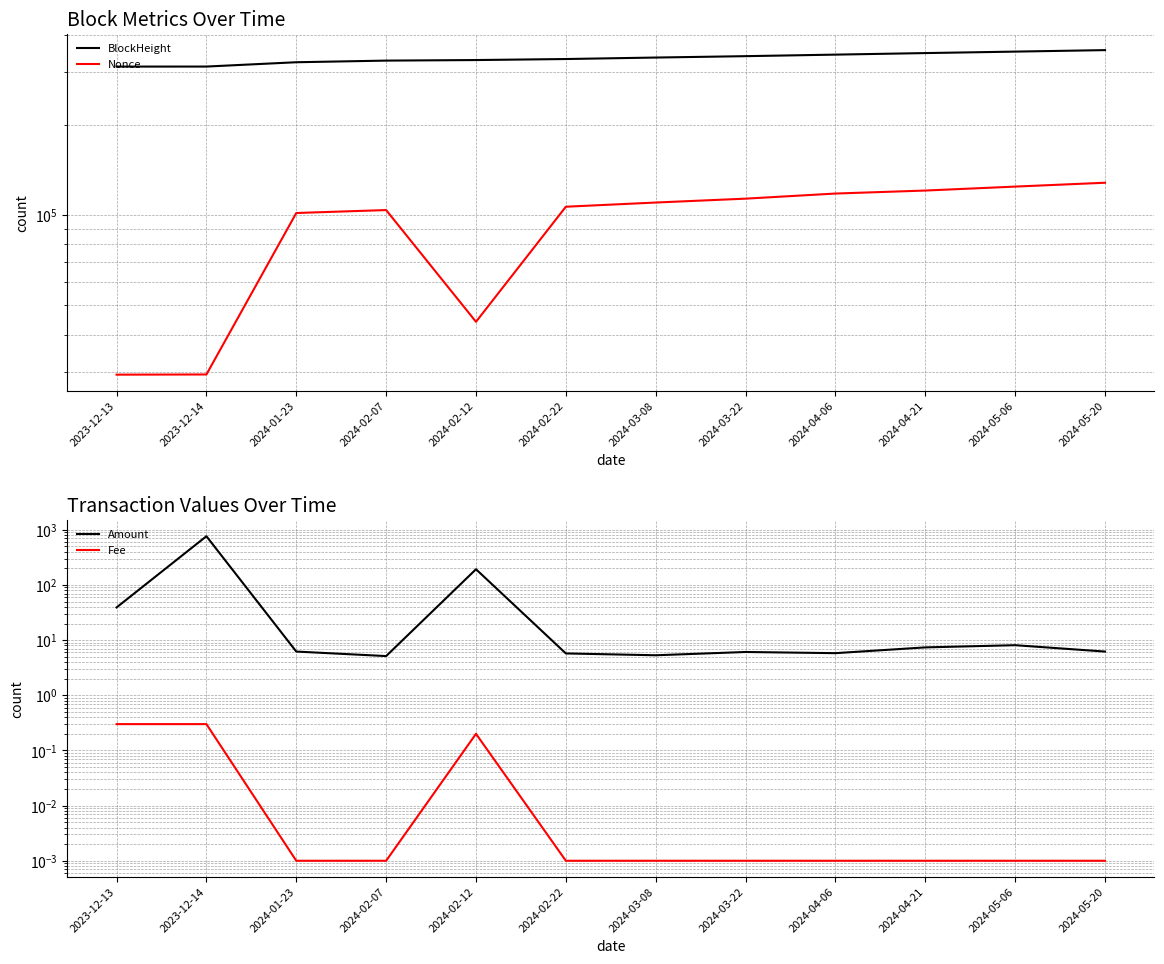

Where is Nonce nearest to the value 78891?

2024-01-23